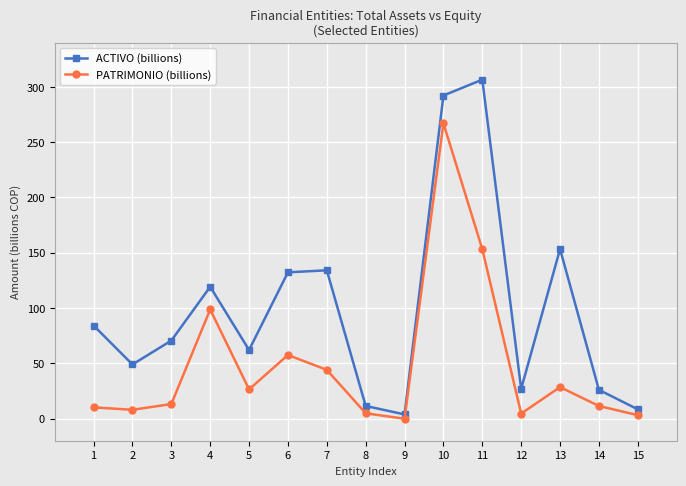

What is the difference between the second highest and minimum values in the ACTIVO (billions) series?

288.4